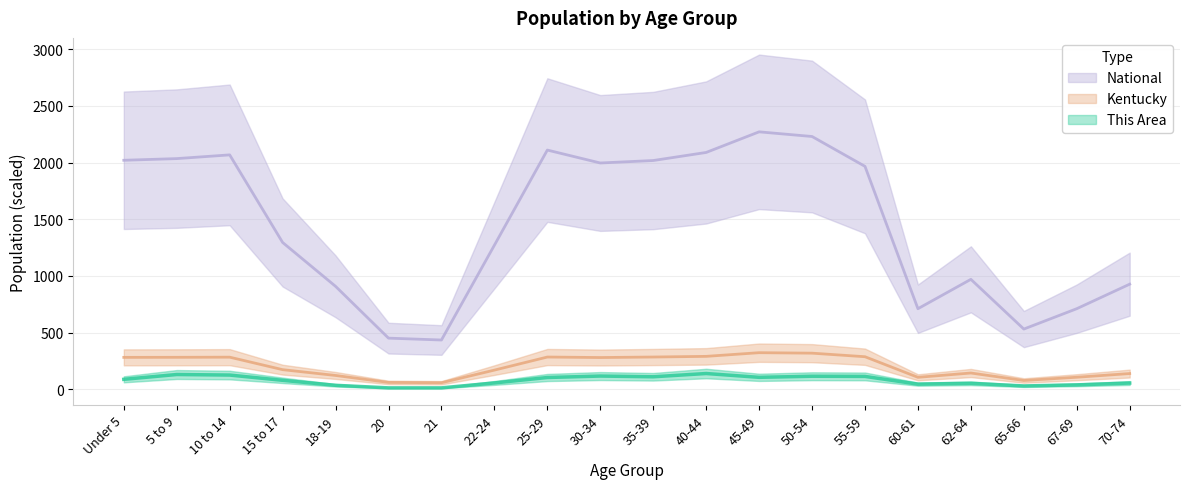

At 45-49, list the series in order from largest to smallest.

National, Kentucky, This Area